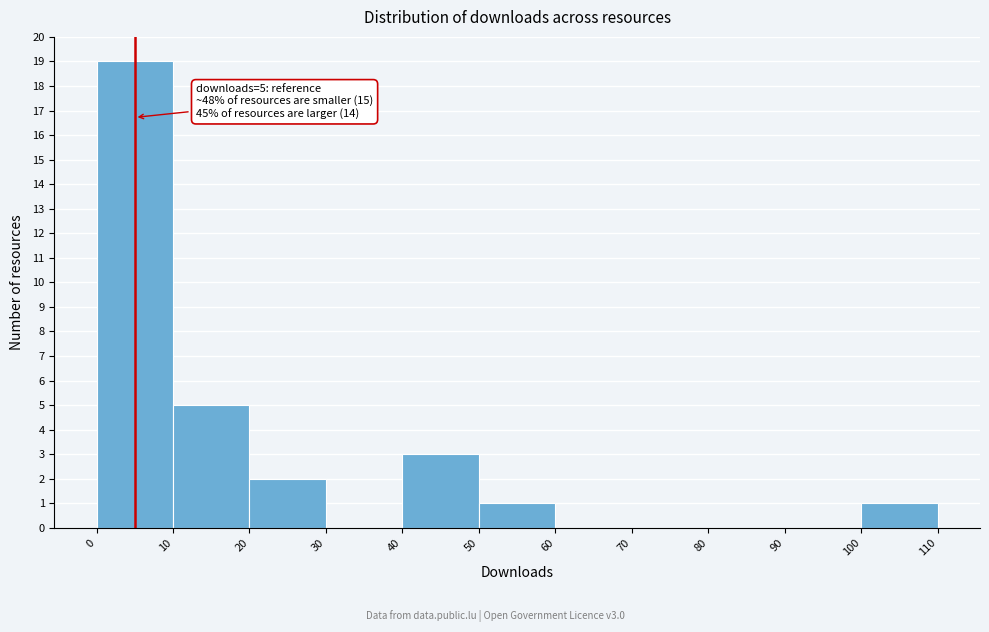

Over which range of the x-axis is the bar tallest?

0 to 10